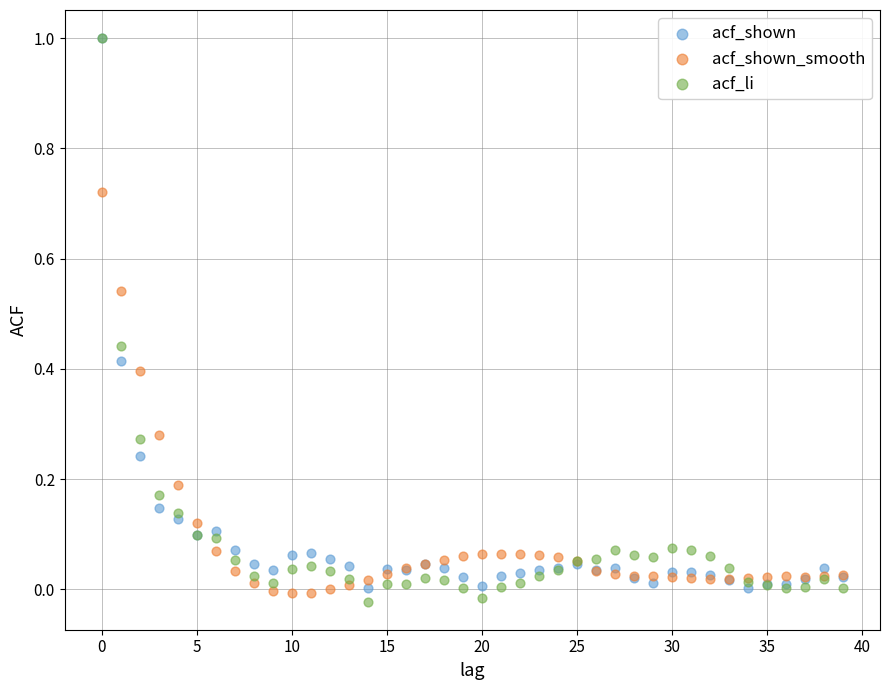

Which series has the largest Y range (max minus min)?

acf_li